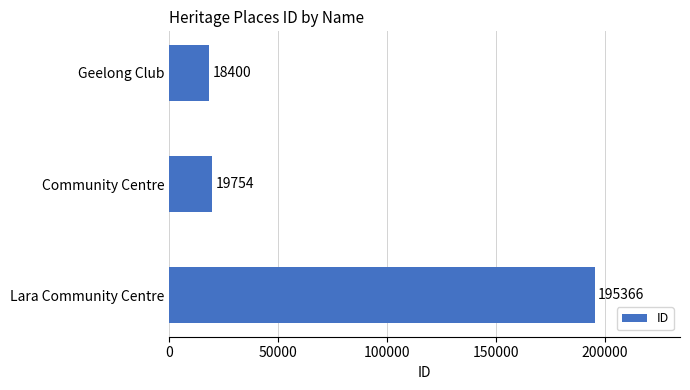

Reading top to bottom, extract all data points from this chart.

18400	19754	195366